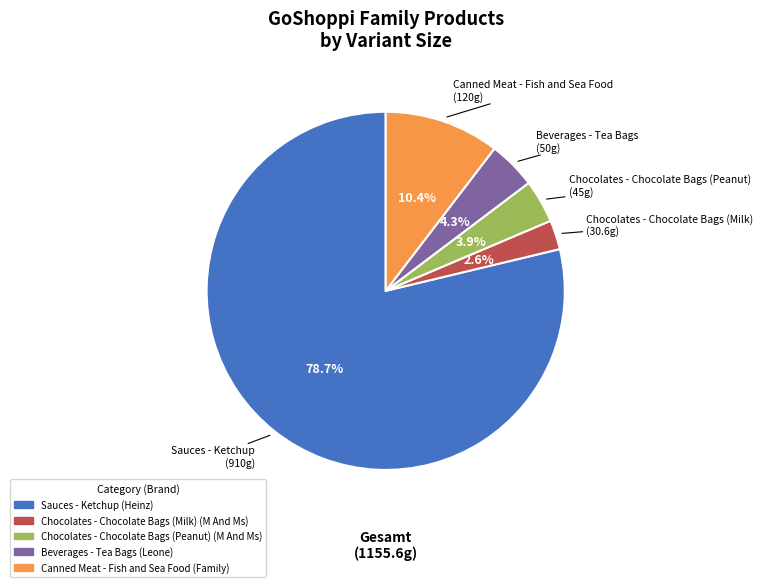

Which has a higher value, Chocolates - Chocolate Bags (Peanut) or Sauces - Ketchup?

Sauces - Ketchup